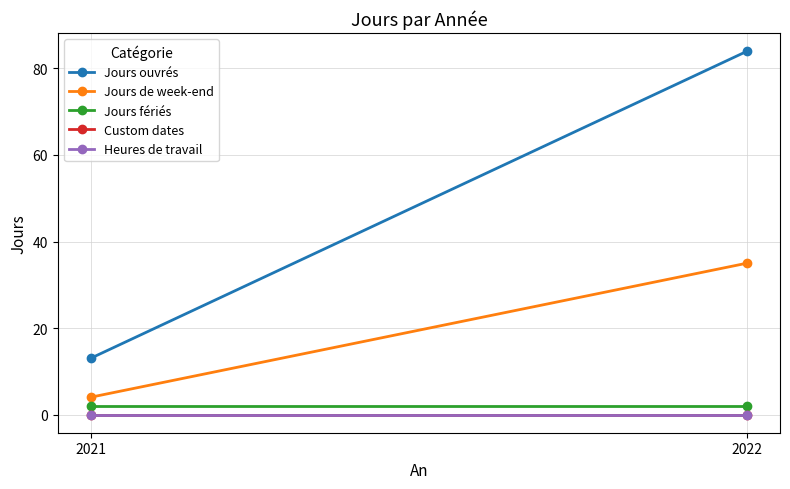

Which category has the highest value in the Heures de travail series?

2021